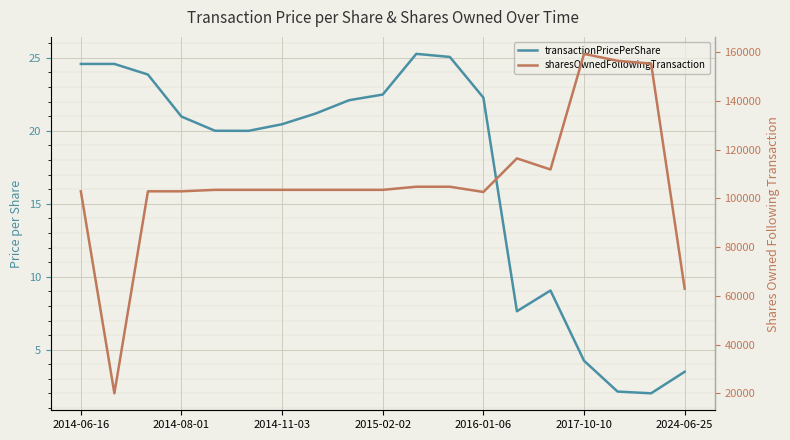

Reading right to left, extract all data points from this chart.

transactionPricePerShare: 3.5	2.0	2.1	4.2	9.1	7.6	22.3	25.1	25.3	22.5	22.1	21.2	20.5	20.0	20.0	21.0	23.9	24.6	24.6
sharesOwnedFollowingTransaction: 62975.0	155354.0	156510.0	159363.0	111888.0	116451.0	102653.0	104815.0	104815.0	103530.0	103530.0	103530.0	103530.0	103530.0	103530.0	102928.0	102928.0	20000.0	102928.0